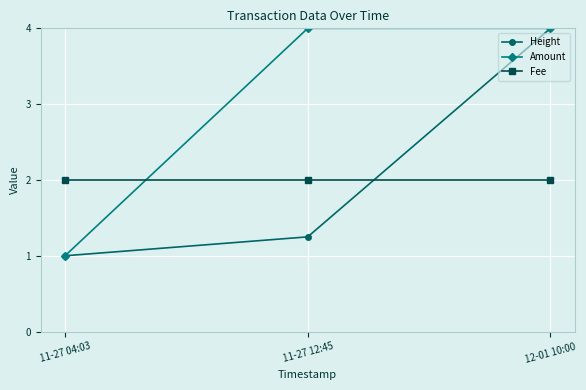

Is it true that Fee equals 2.0 at 11-27 12:45?

True